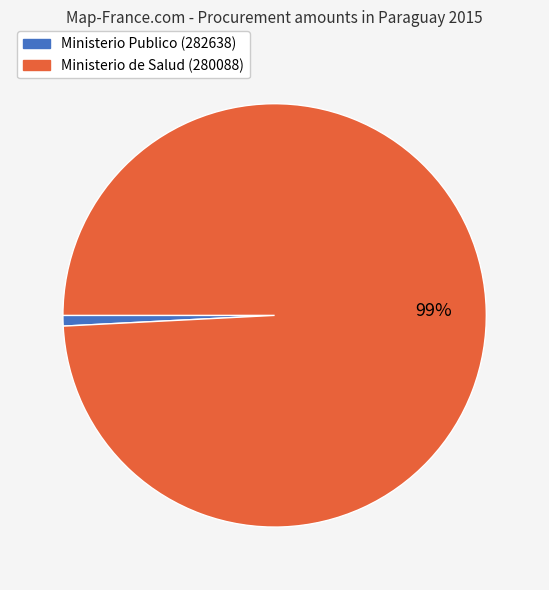

What percentage is the Ministerio Publico (282638) slice, to the nearest percent?

1%